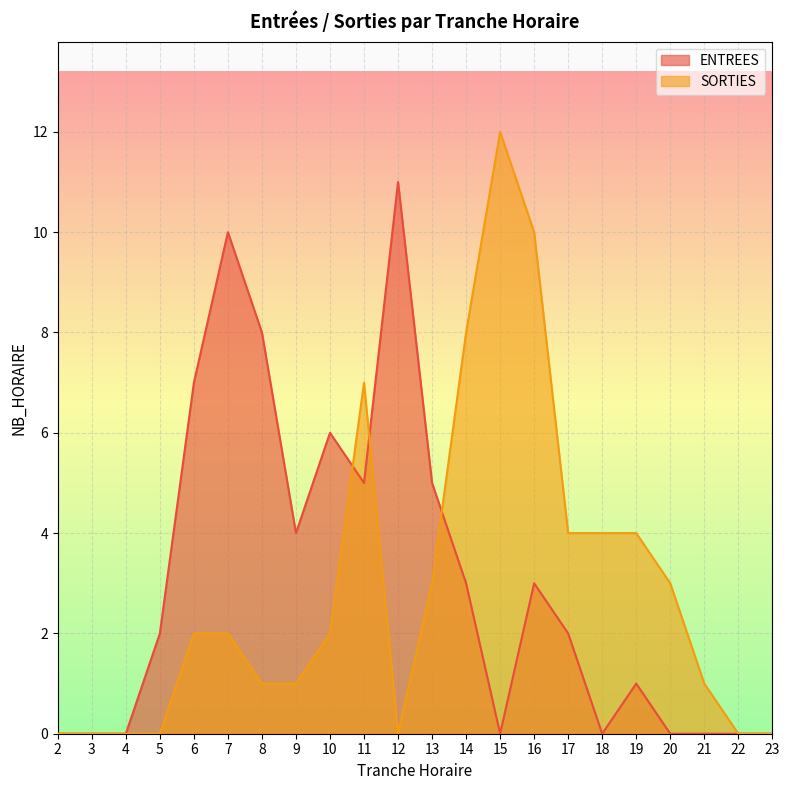

Which category has the lowest value across all series?

2